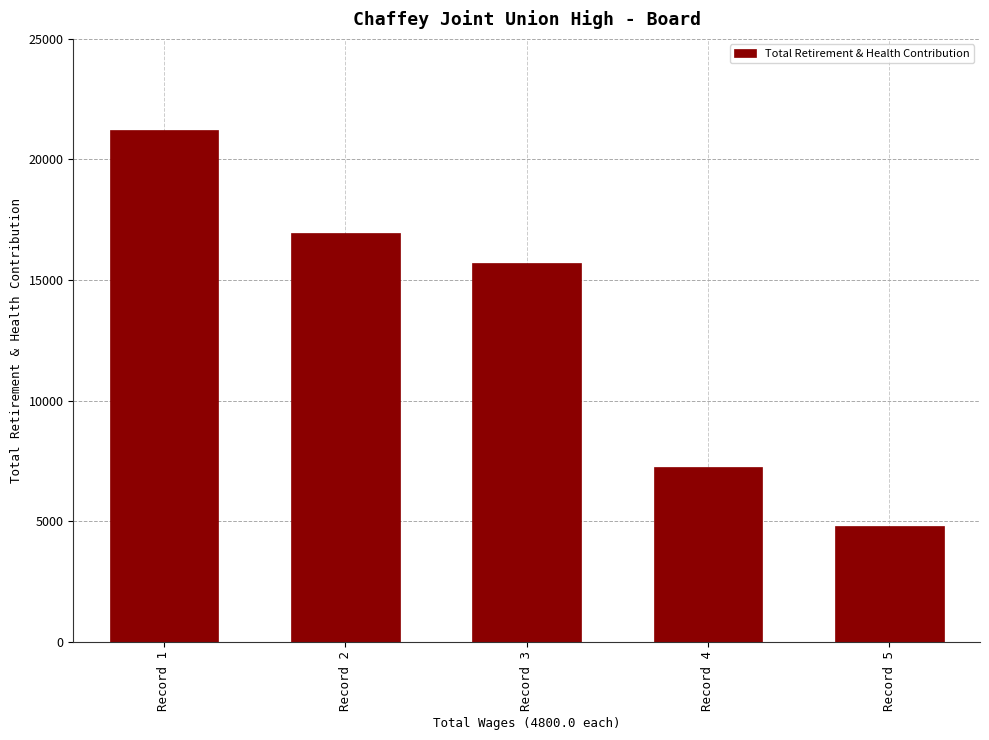

What is the value of the 4th bar from the left?

7260